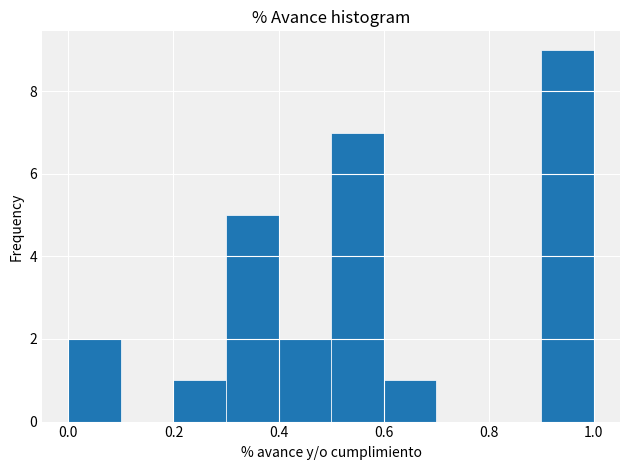

What is the height of the bar covering 0.0 to 0.1 on the x-axis? The values are not printed on the chart, so give them approximately, as read against the axis.

2